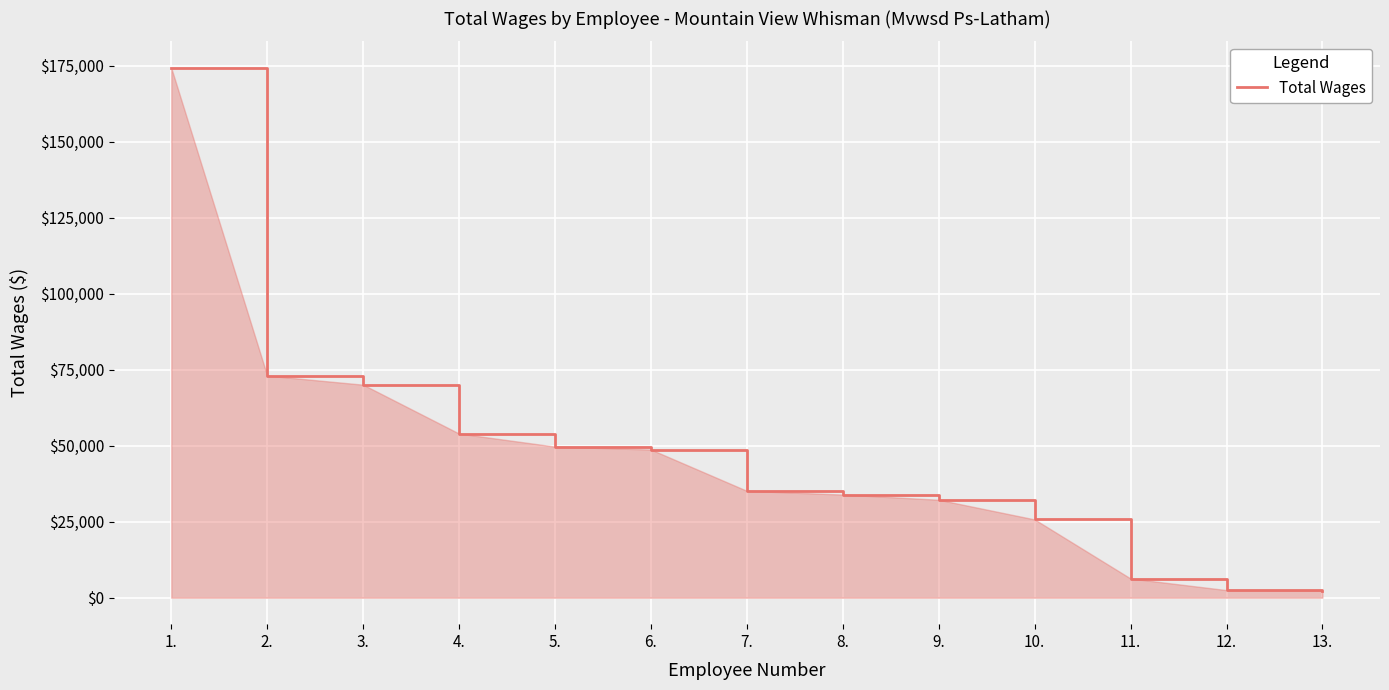

What is the difference between the maximum and minimum values?

172088